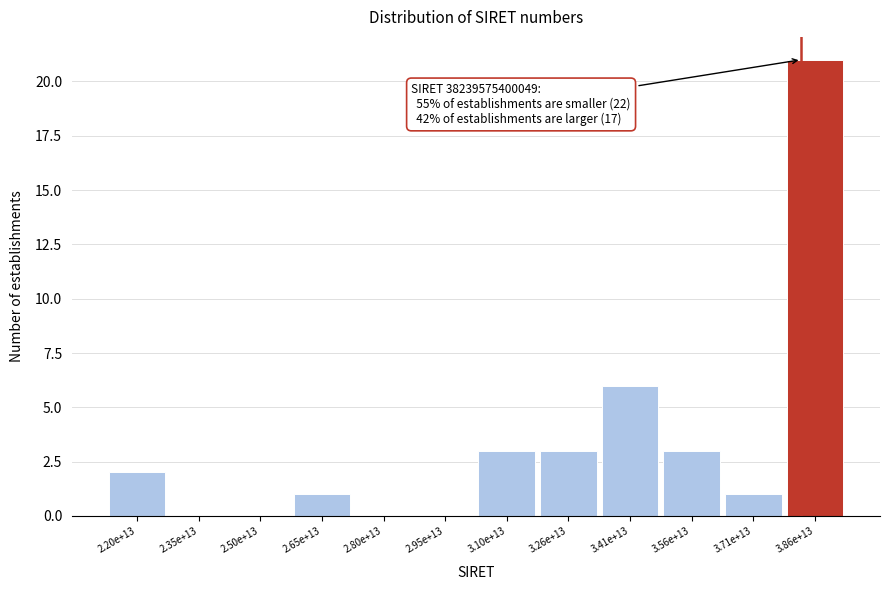

Reading right to left, what are all the values shown in this chart?

3.86e+13=21	3.71e+13=1	3.56e+13=3	3.41e+13=6	3.26e+13=3	3.10e+13=3	2.95e+13=0	2.80e+13=0	2.65e+13=1	2.50e+13=0	2.35e+13=0	2.20e+13=2